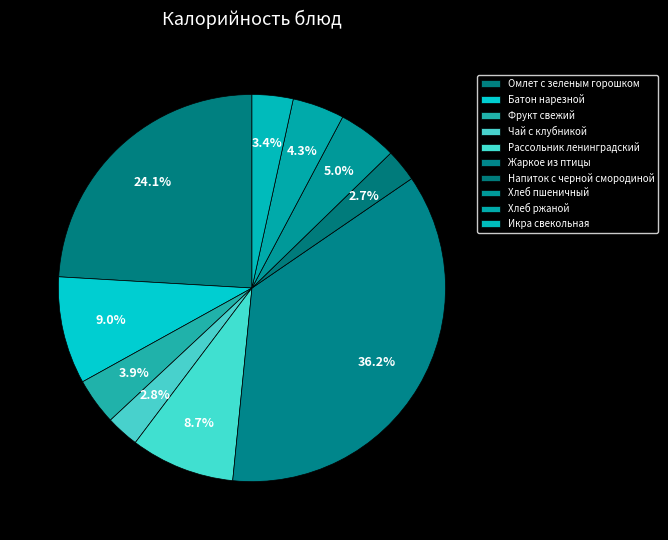

Count the number of slices in the pie.

10